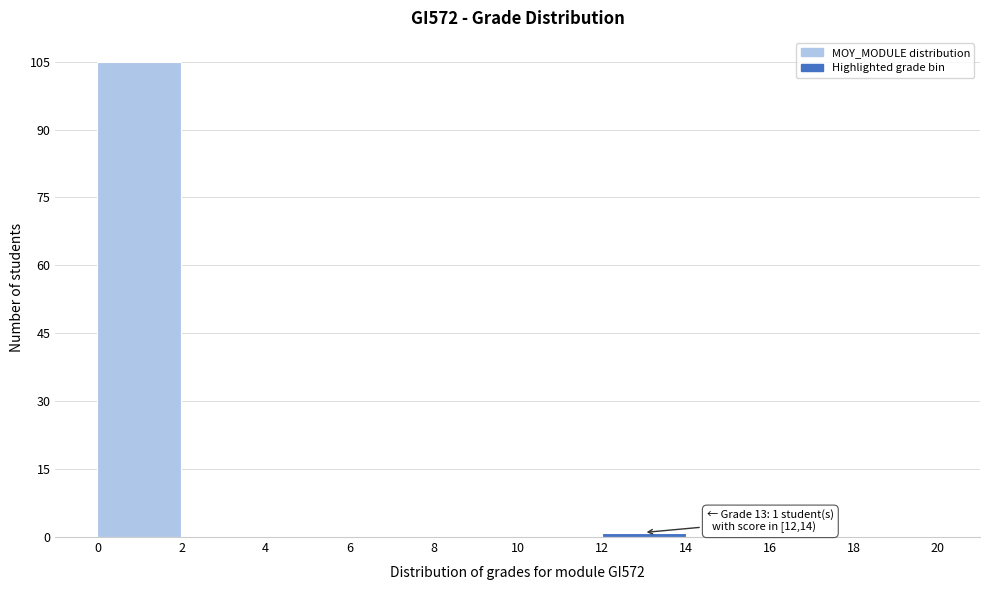

Which range on the x-axis has the tallest bar?

0 to 2